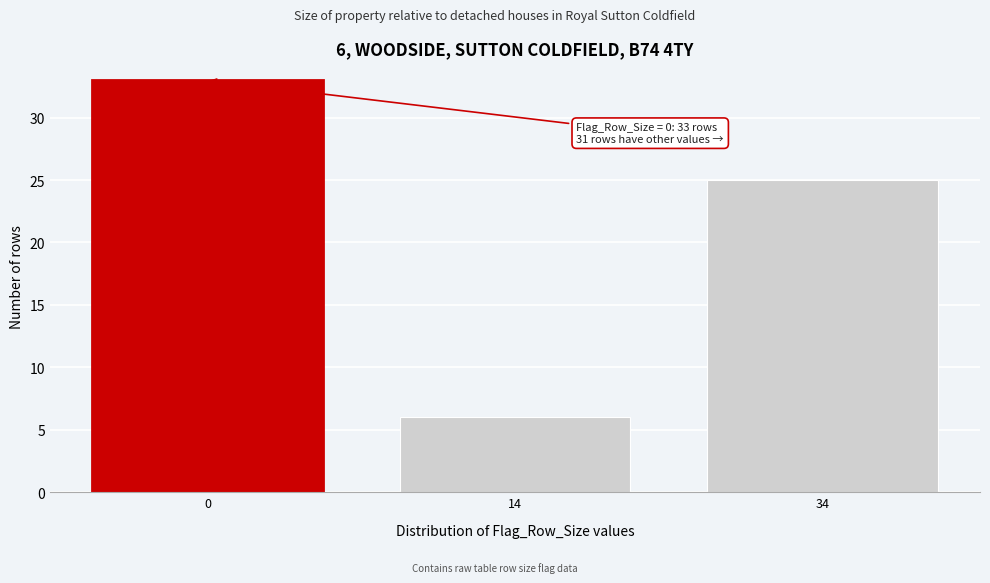

Reading left to right, list all the values displayed in this chart.

0=33	14=6	34=25